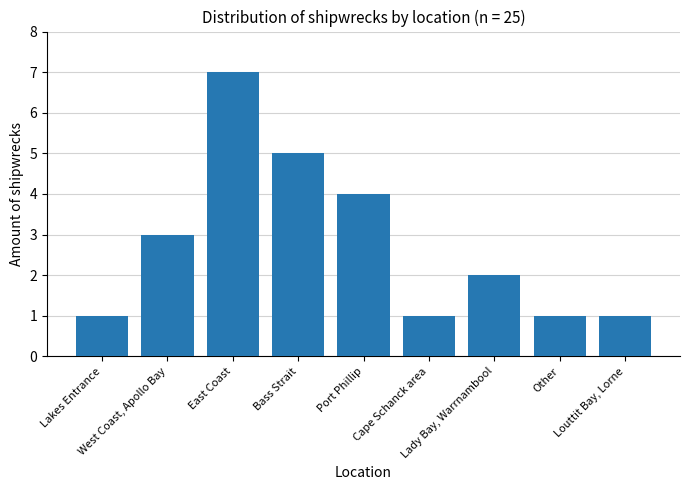

What is the greatest value displayed?

7